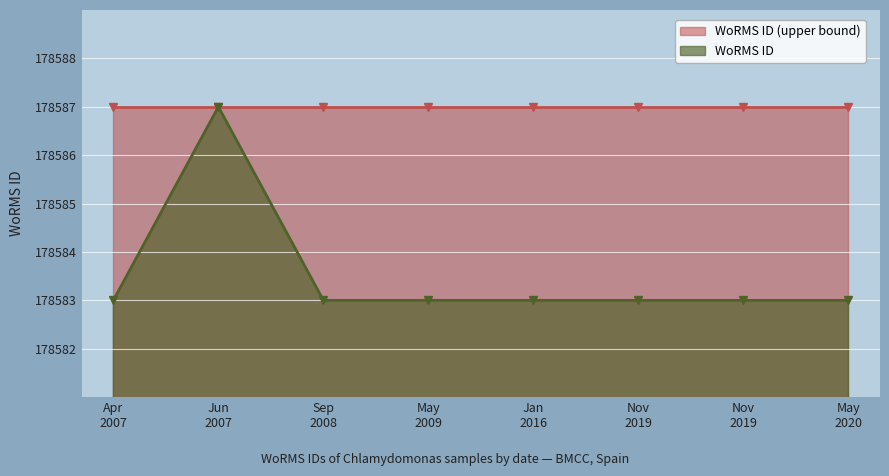

How many data points are above 178583?

1